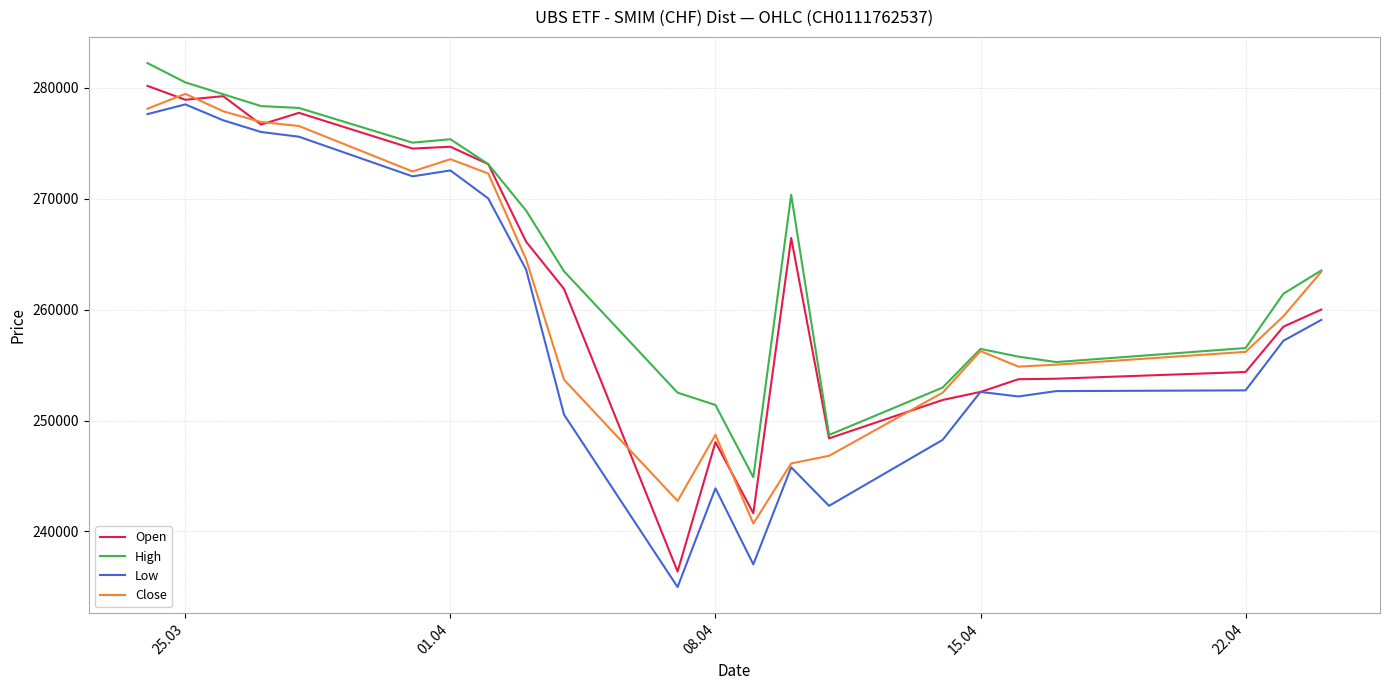

Which series has the largest total across all categories?

High